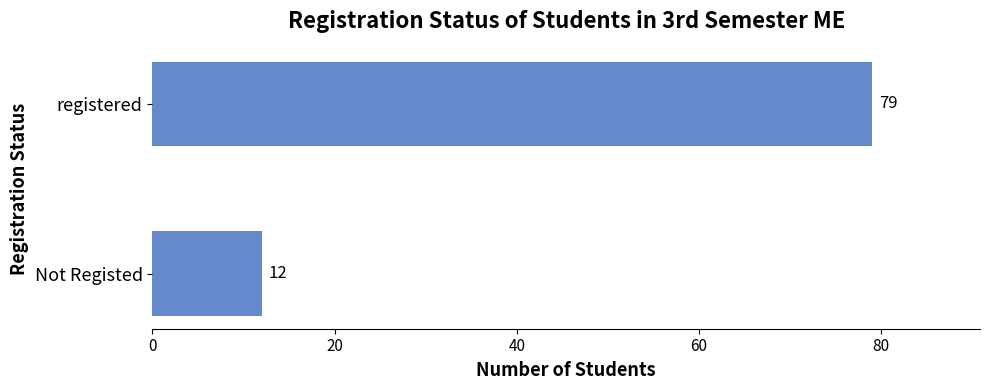

List the labels in order of value, largest first.

registered, Not Registed